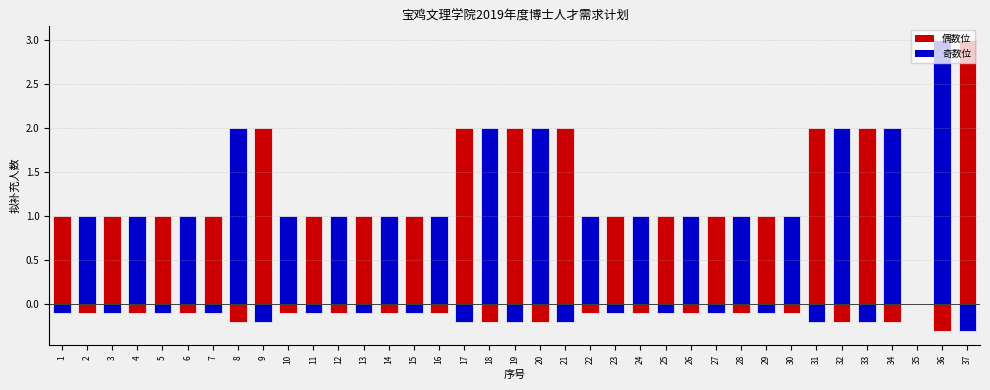

What is the lowest value of the 序号(参考) series?

-0.3